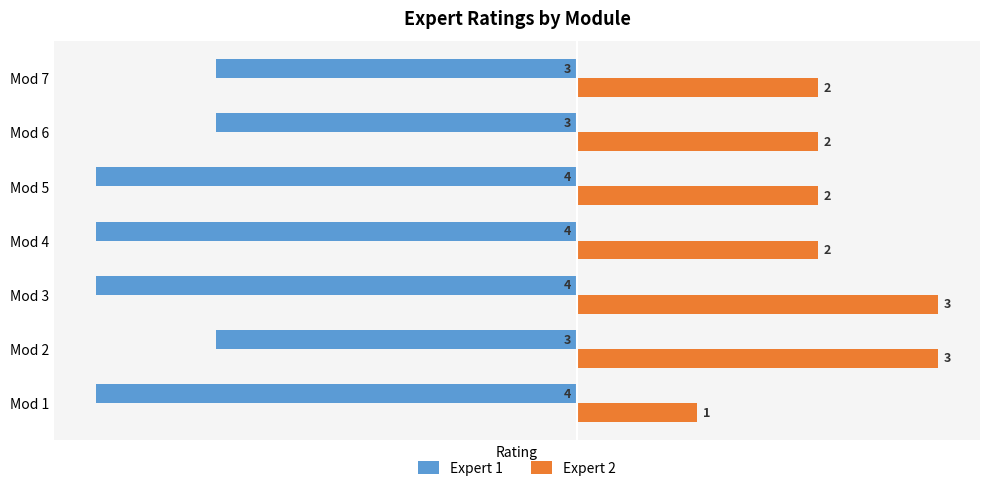

Which series changed the most between Mod 4 and Mod 7?

Expert 1